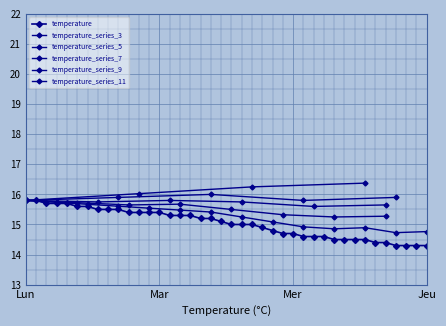

Read the value at 00:27.

15.4